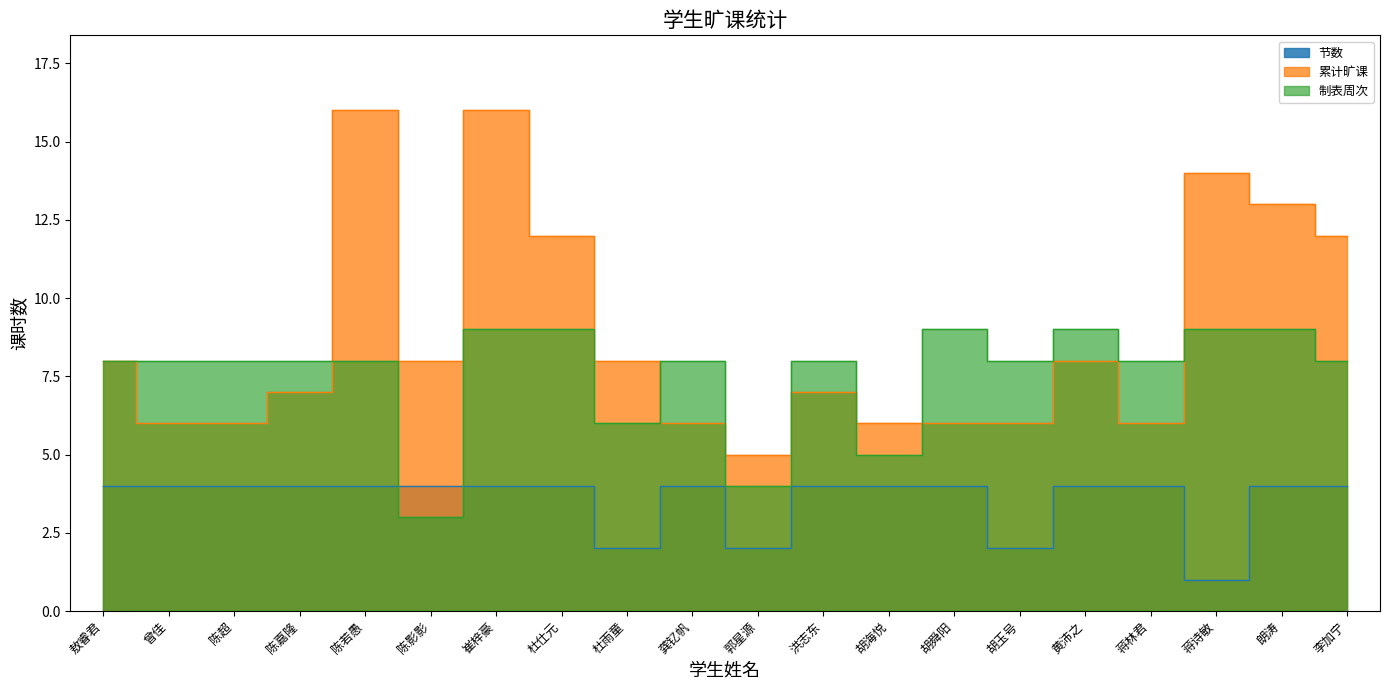

What is the difference between the 累计旷课 values at 崔梓豪 and 杜仕元?

4